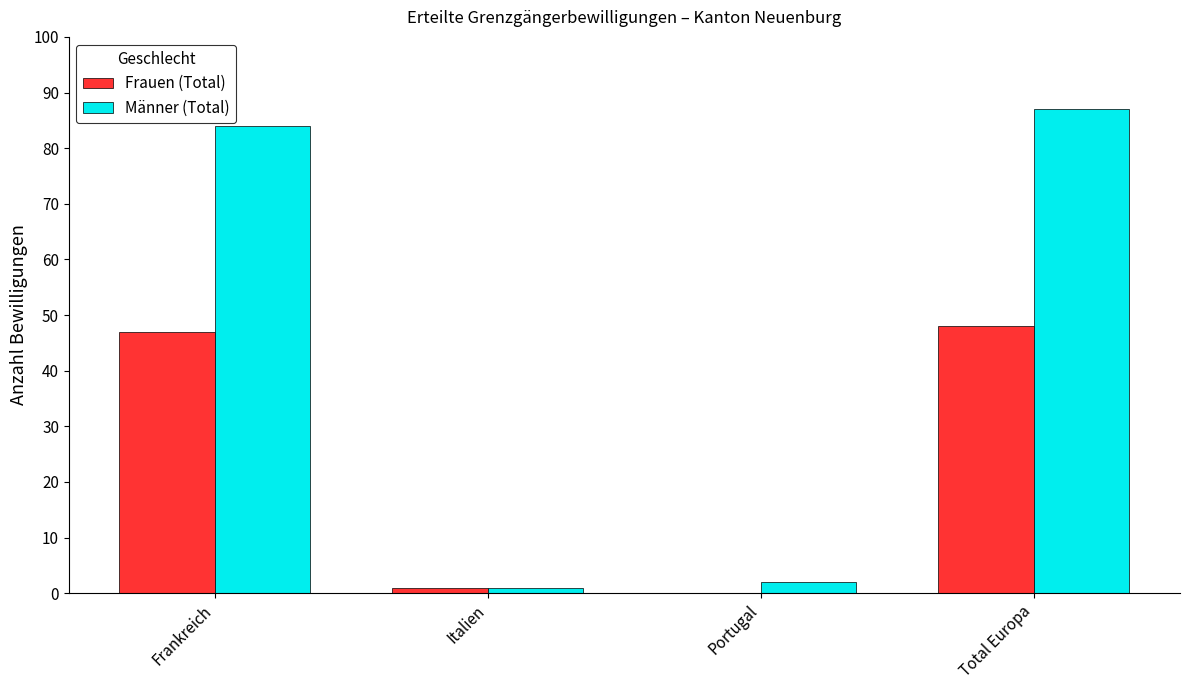

At which label does Frauen (Total) reach its peak?

Total Europa